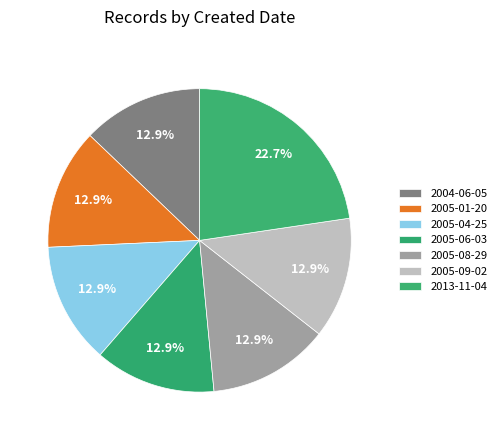

True or false: 2005-09-02 accounts for 13% of the total.

True